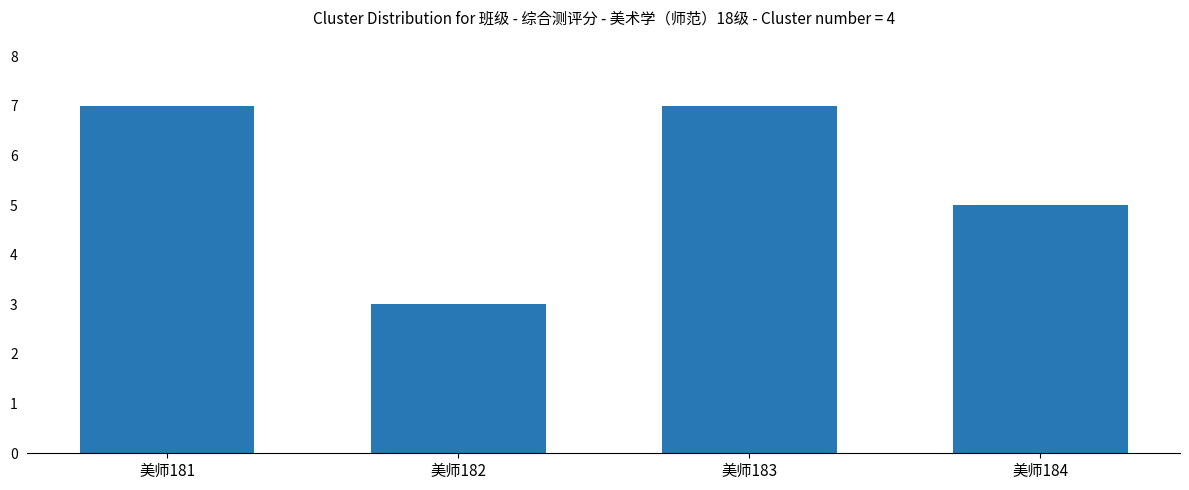

Does the chart contain any negative values?

No